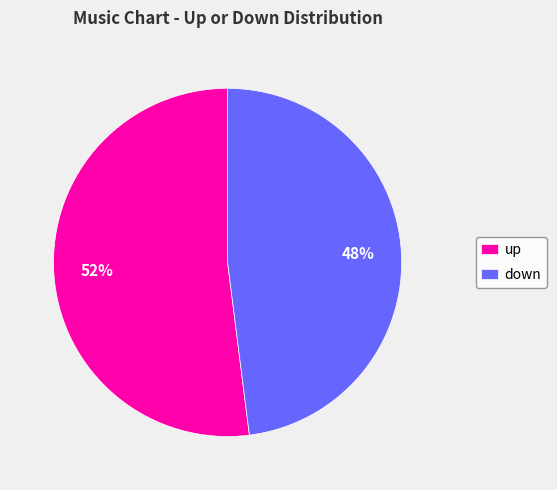

Which category has the smallest portion of the pie?

down